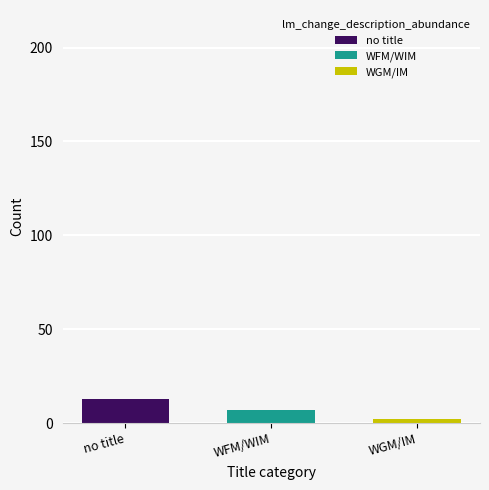

Which series has the widest spread of values?

no title